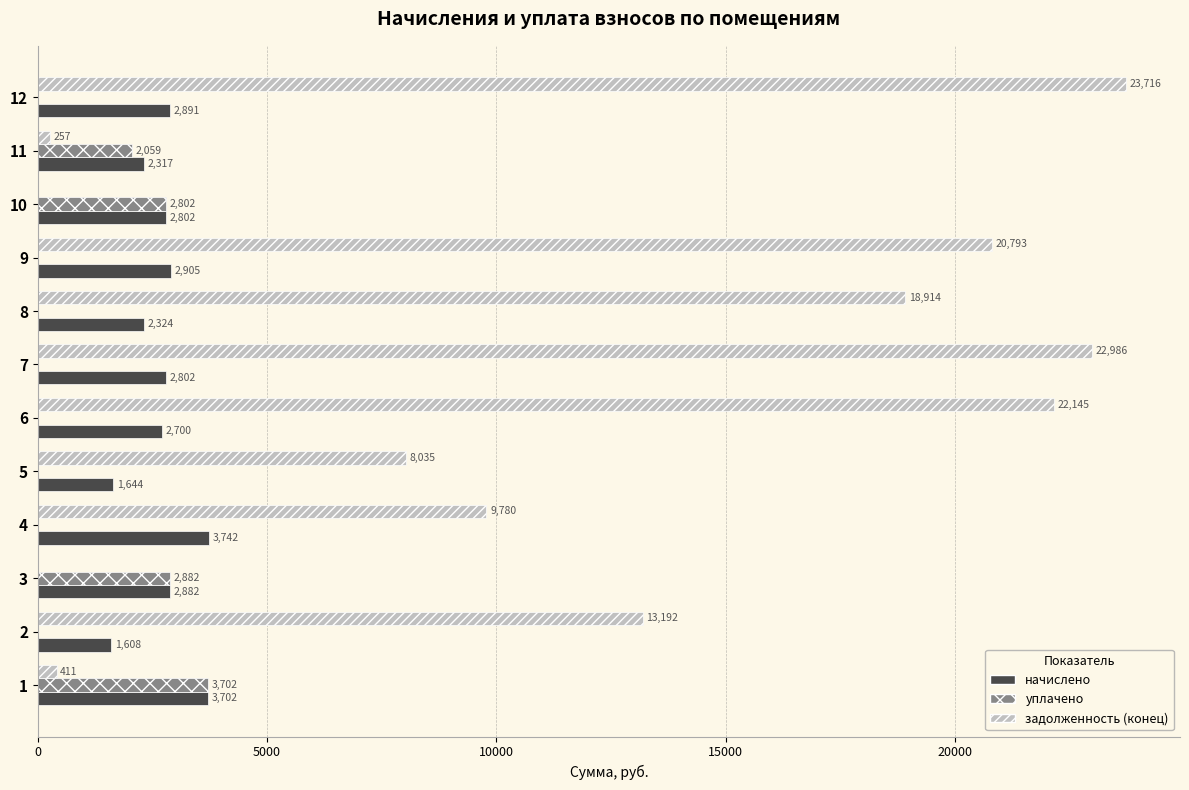

True or false: задолженность (конец) has a value of 25718.7 at 8.

False